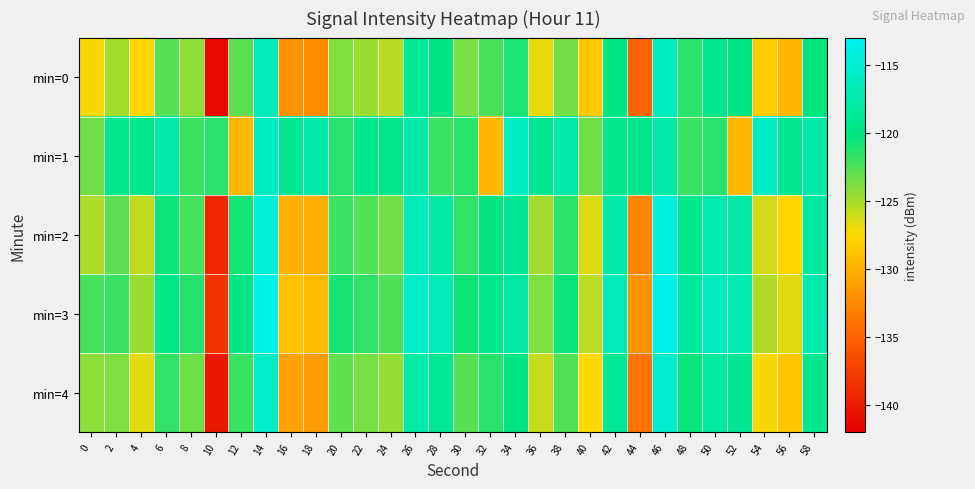

Reading left to right, list all the values displayed in this chart.

min=0: 0=-127.2	2=-124.9	4=-127.7	6=-122.7	8=-124.3	10=-141.2	12=-122.8	14=-116.6	16=-132.0	18=-132.3	20=-124.0	22=-124.6	24=-125.5	26=-118.7	28=-119.8	30=-123.7	32=-122.4	34=-121.0	36=-126.9	38=-123.5	40=-128.5	42=-119.7	44=-134.8	46=-116.3	48=-121.5	50=-119.2	52=-119.9	54=-128.2	56=-129.7	58=-120.3
min=1: 0=-123.4	2=-119.3	4=-119.5	6=-117.7	8=-121.9	10=-121.4	12=-129.6	14=-116.0	16=-119.2	18=-117.8	20=-121.4	22=-119.3	24=-119.5	26=-117.7	28=-121.9	30=-121.4	32=-129.6	34=-116.0	36=-119.2	38=-117.8	40=-123.4	42=-119.3	44=-119.5	46=-117.7	48=-121.9	50=-121.4	52=-129.6	54=-116.0	56=-119.2	58=-117.8
min=2: 0=-125.2	2=-122.9	4=-125.7	6=-120.7	8=-122.3	10=-139.2	12=-120.8	14=-114.6	16=-130.0	18=-130.3	20=-122.0	22=-122.6	24=-123.5	26=-116.7	28=-117.8	30=-121.7	32=-120.4	34=-119.0	36=-124.9	38=-121.5	40=-126.5	42=-117.7	44=-132.8	46=-114.3	48=-119.5	50=-117.2	52=-117.9	54=-126.2	56=-127.7	58=-118.3
min=3: 0=-122.2	2=-121.9	4=-124.7	6=-119.7	8=-121.3	10=-138.2	12=-119.8	14=-113.6	16=-129.0	18=-129.3	20=-121.0	22=-121.6	24=-122.5	26=-115.7	28=-116.8	30=-120.7	32=-119.4	34=-118.0	36=-123.9	38=-120.5	40=-125.5	42=-116.7	44=-131.8	46=-113.3	48=-118.5	50=-116.2	52=-116.9	54=-125.2	56=-126.7	58=-117.3
min=4: 0=-124.2	2=-123.9	4=-126.7	6=-121.7	8=-123.3	10=-140.2	12=-121.8	14=-115.6	16=-131.0	18=-131.3	20=-123.0	22=-123.6	24=-124.5	26=-117.7	28=-118.8	30=-122.7	32=-121.4	34=-120.0	36=-125.9	38=-122.5	40=-127.5	42=-118.7	44=-133.8	46=-115.3	48=-120.5	50=-118.2	52=-118.9	54=-127.2	56=-128.7	58=-119.3